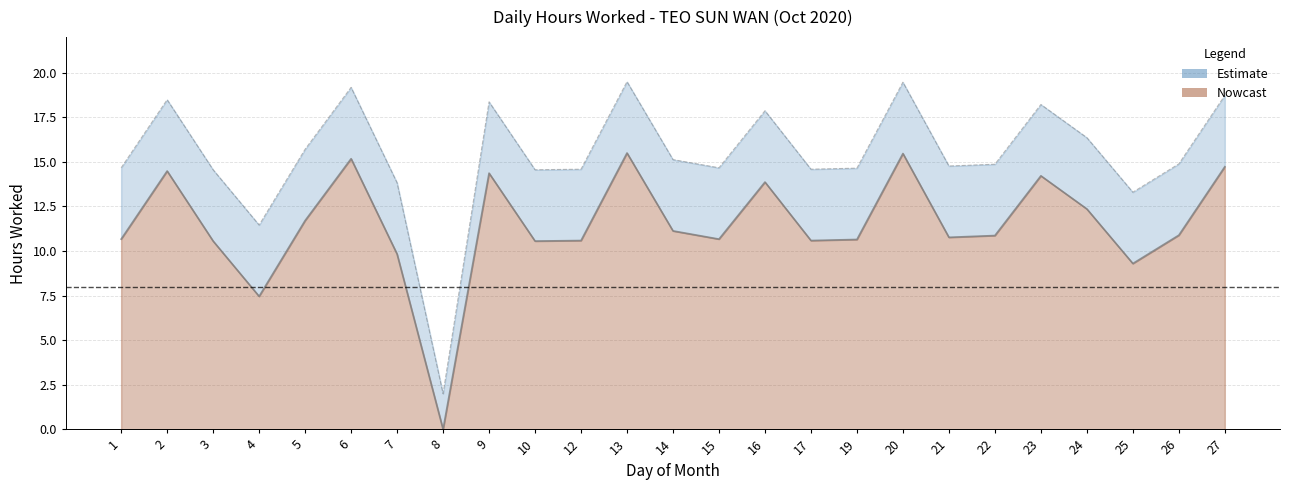

How many lines are shown in the chart?

2